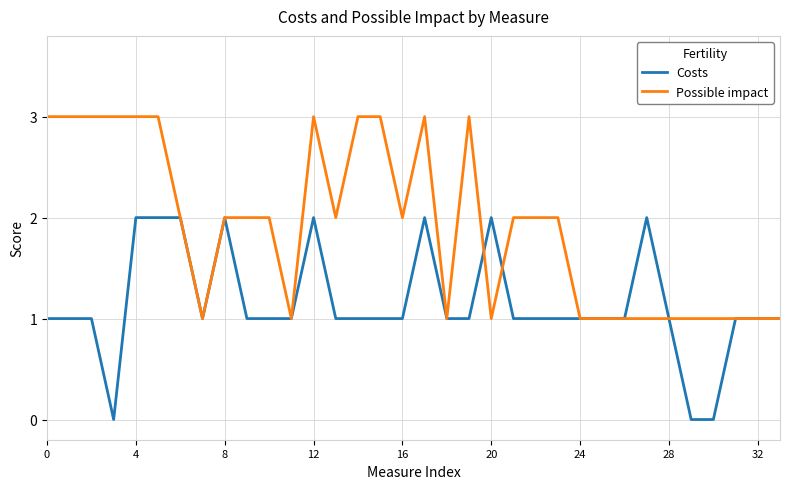

Rank the series by their maximum value, from lowest to highest.

Costs, Possible impact